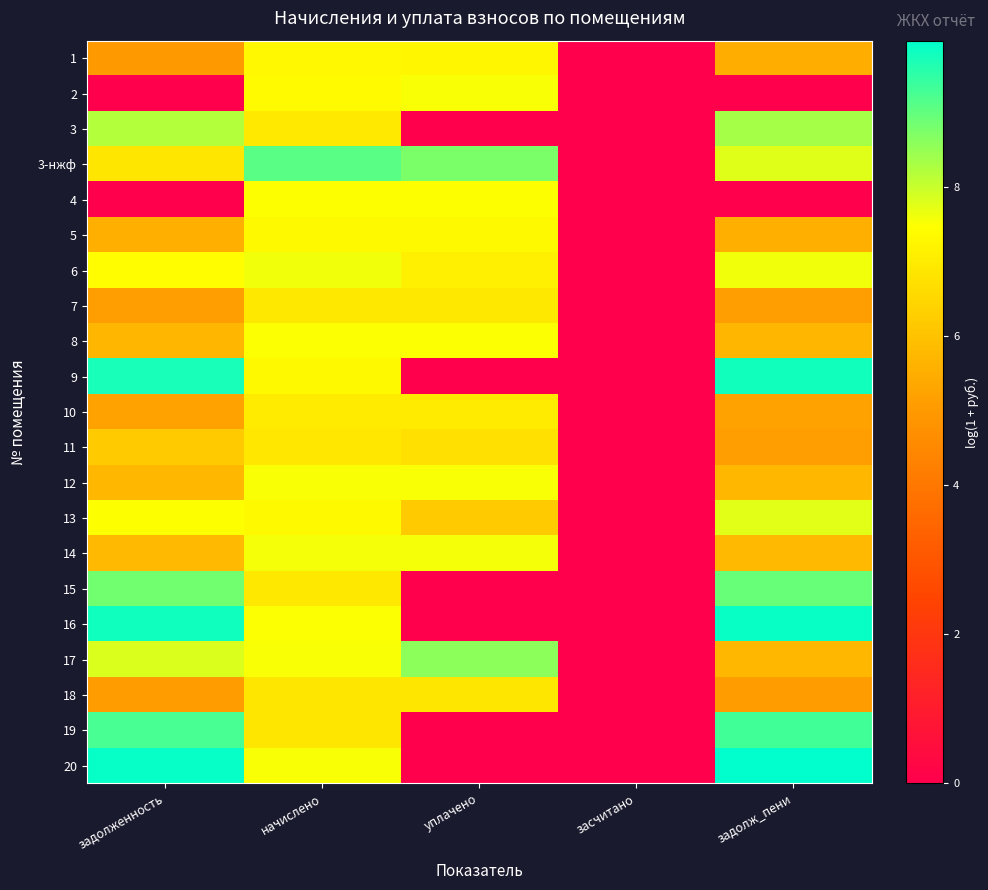

How many distinct data groups are displayed?

21